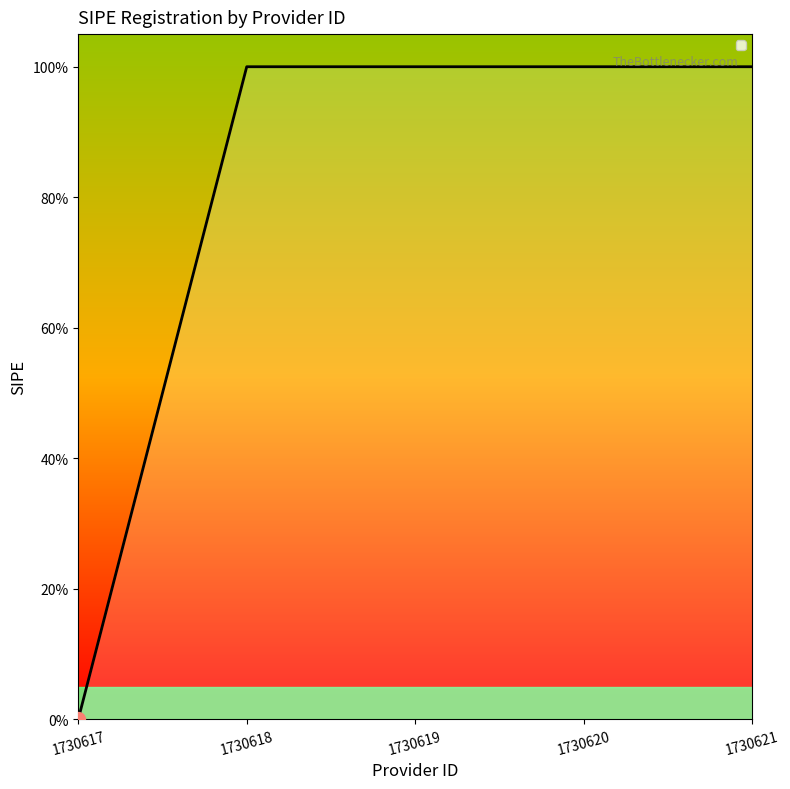

What is the maximum value shown in the chart?

1